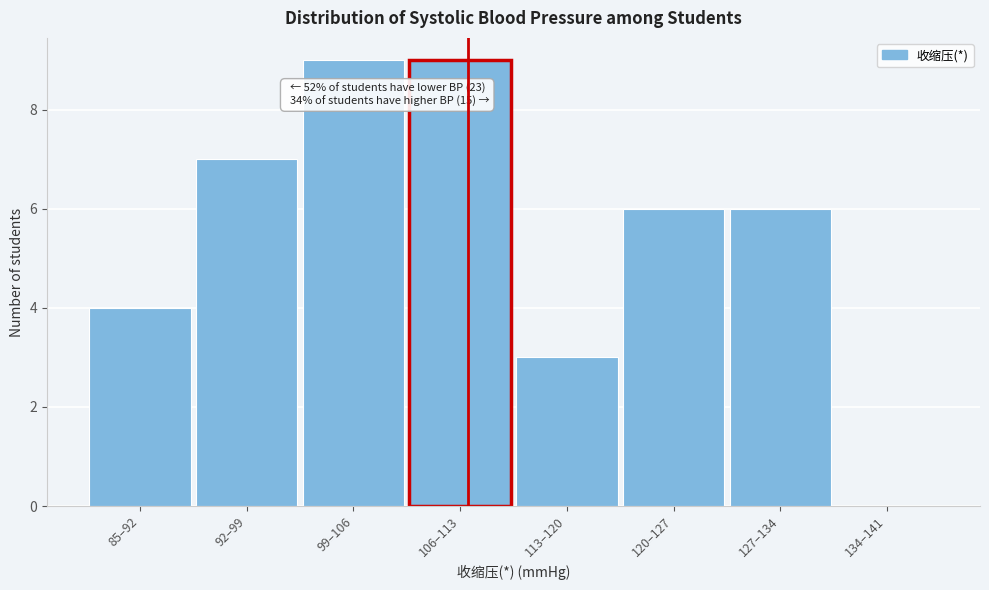

Reading right to left, list all the values displayed in this chart.

134–141=0	127–134=6	120–127=6	113–120=3	106–113=9	99–106=9	92–99=7	85–92=4